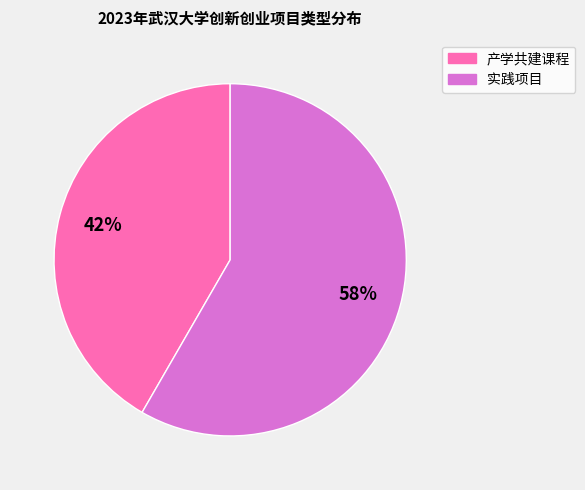

Count the number of slices in the pie.

2